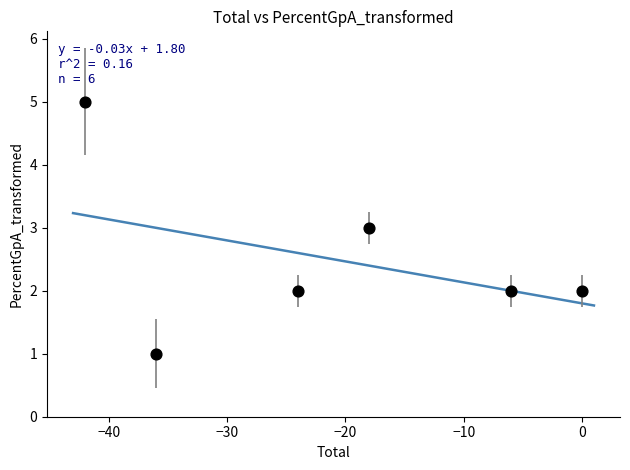

What is the range of X values (max minus min)?

42